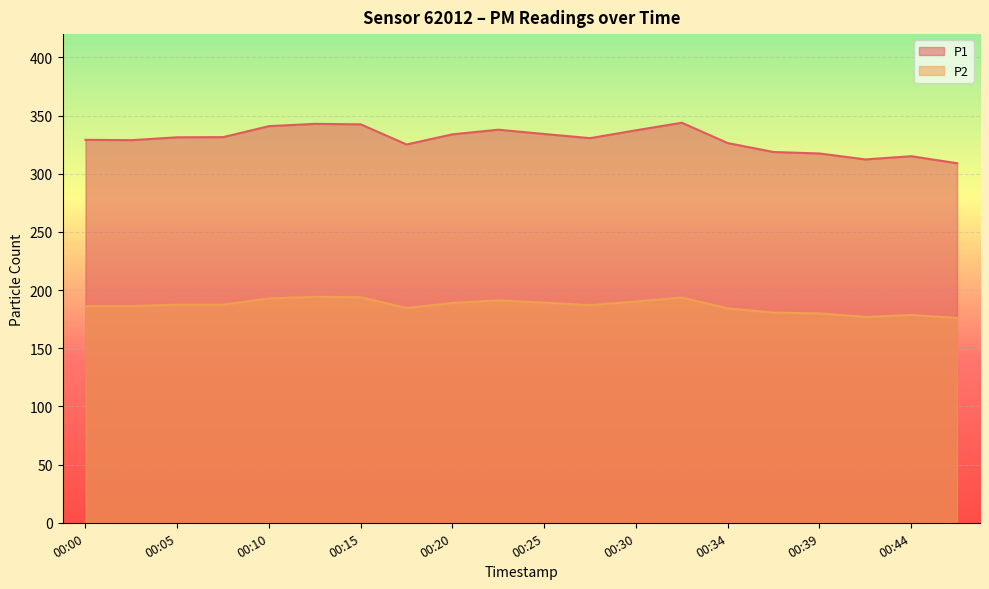

Rank the series by their average value, from highest to lowest.

P1, P2